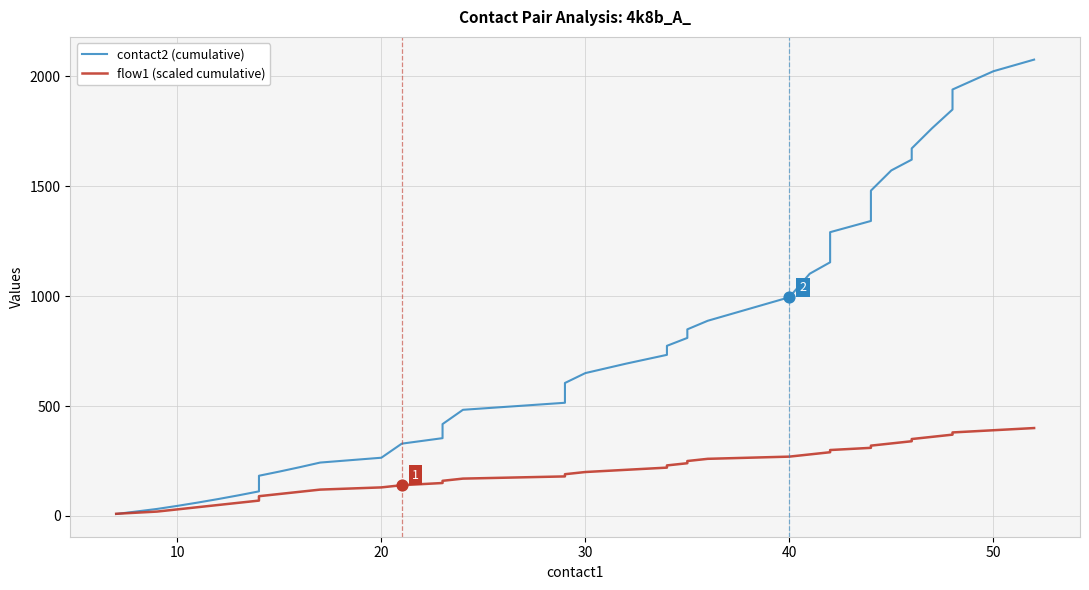

Which series has the largest total across all categories?

contact2 (cumulative)